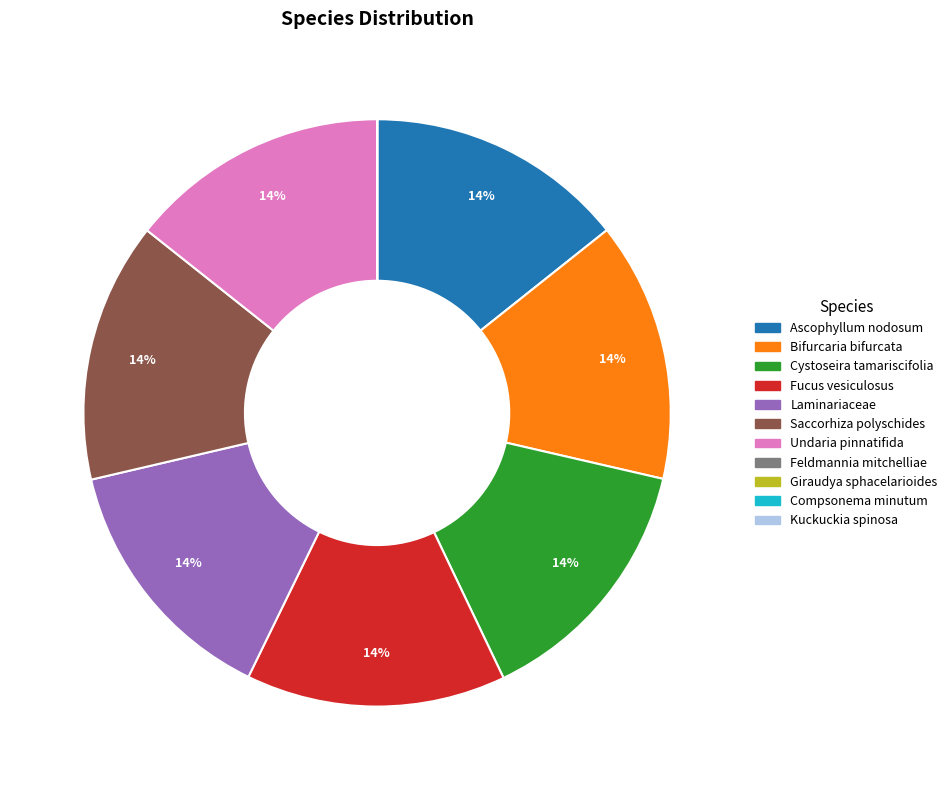

Is there a majority slice in this chart?

No